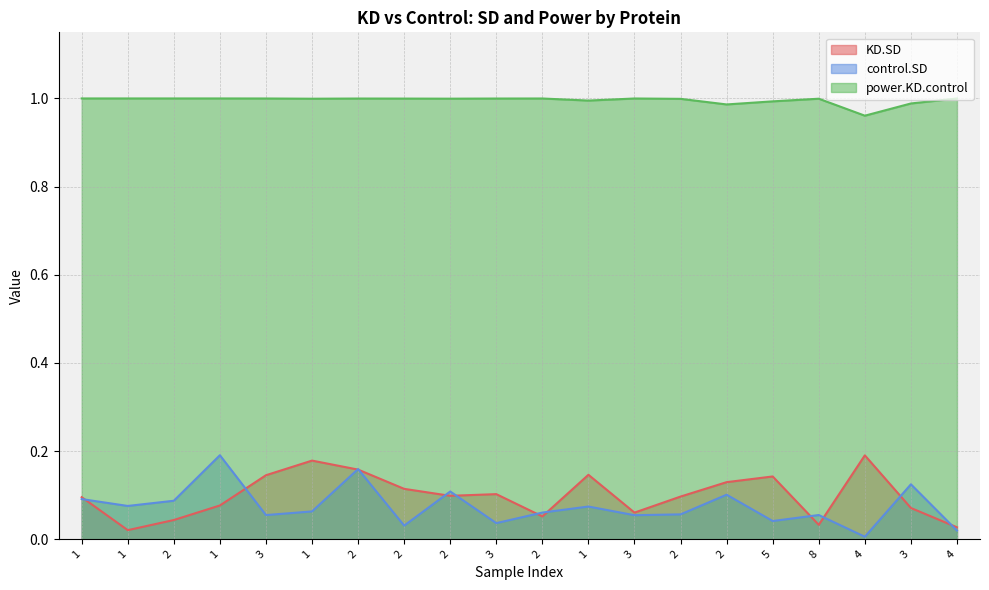

How many interior local peaks does the KD.SD series have?

5